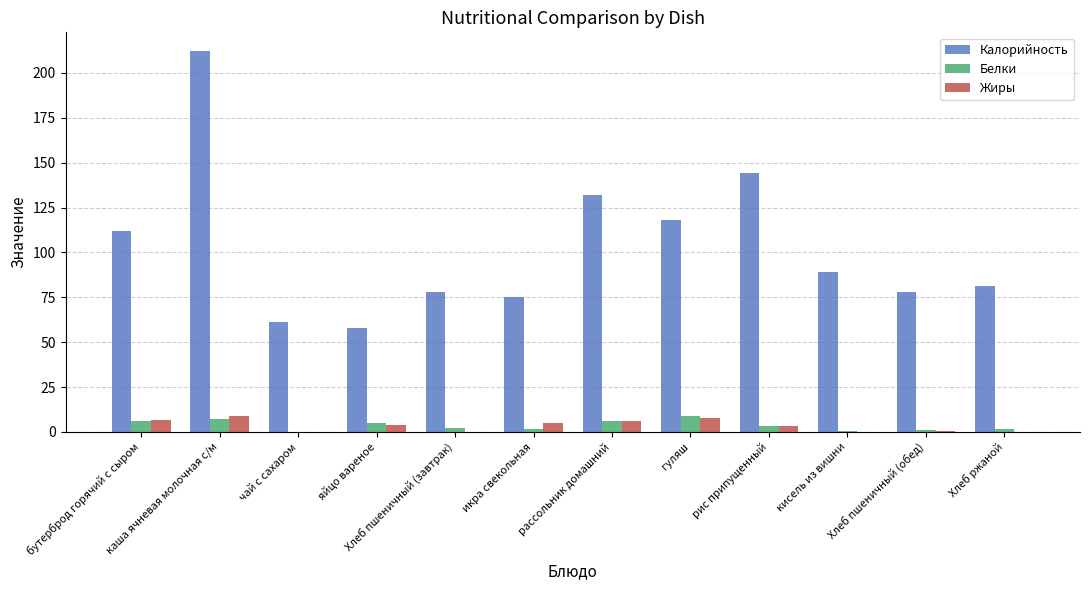

What is the average value of the Калорийность series?

103.2